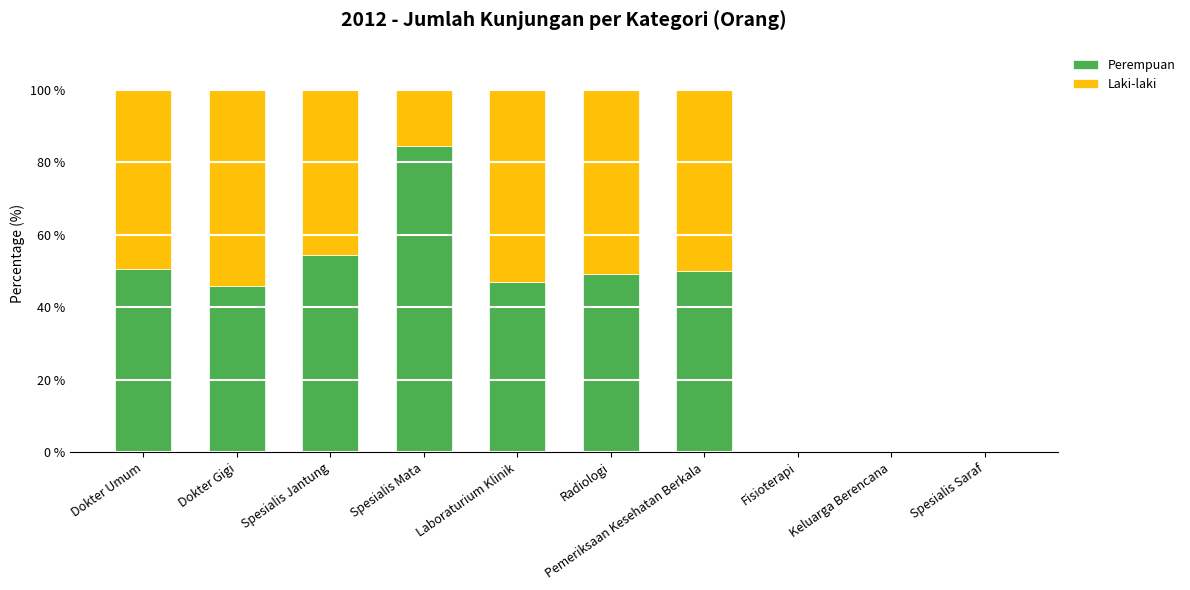

What is the total value across all series at Dokter Umum?

100.0